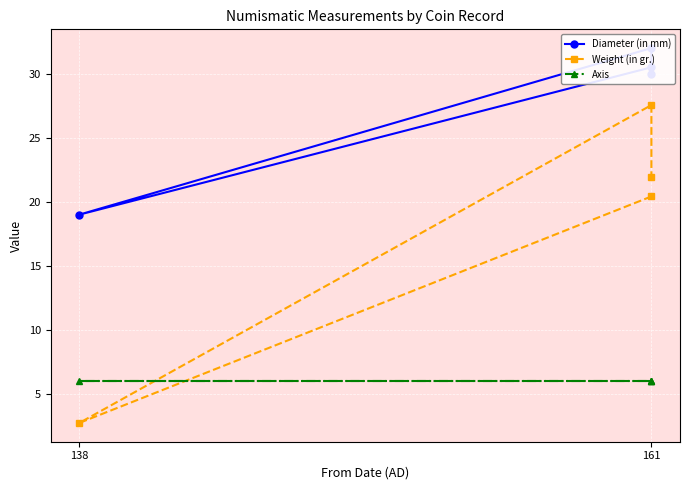

What is the maximum value shown in the chart?

32.0